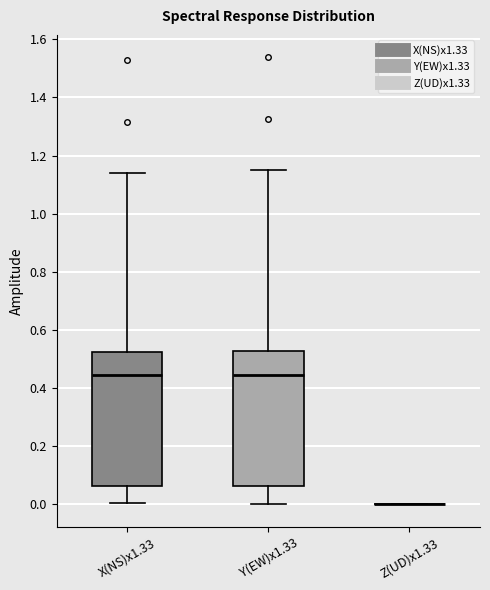

Reading left to right, transcribe this box plot: for each box, give where its median line is, the range the box spans, and where its two whiskers end, as read against the y-axis. The values are not printed on the chart, so give them approximately, as read against the axis.

X(NS)x1.33: median 0.44, box 0.06 to 0.52, whiskers 0.00 to 1.14
Y(EW)x1.33: median 0.44, box 0.06 to 0.52, whiskers 0.00 to 1.14
Z(UD)x1.33: box collapsed to a line at 0.00, whiskers 0.00 to 0.00